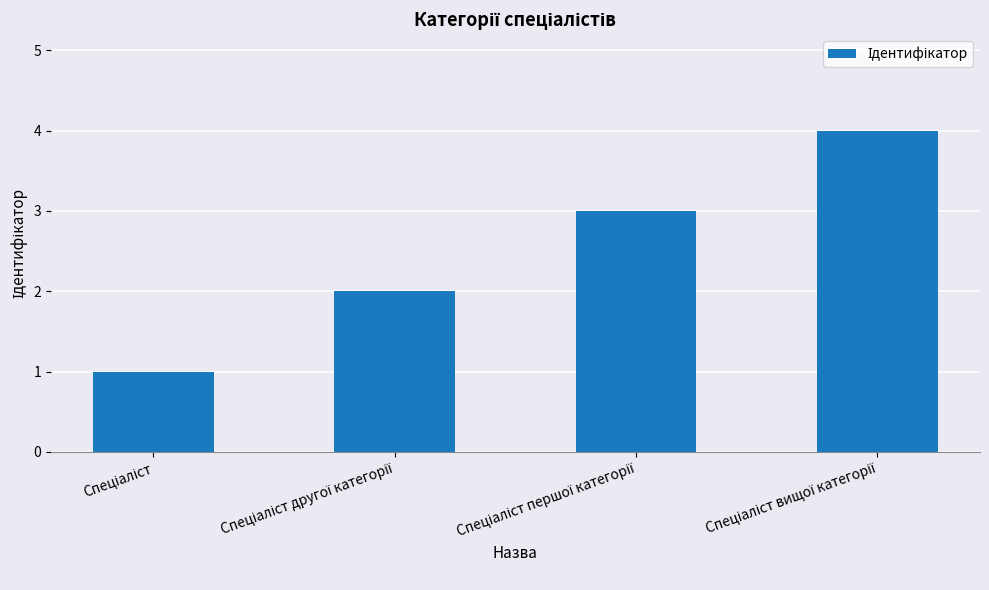

What is the greatest value displayed?

4